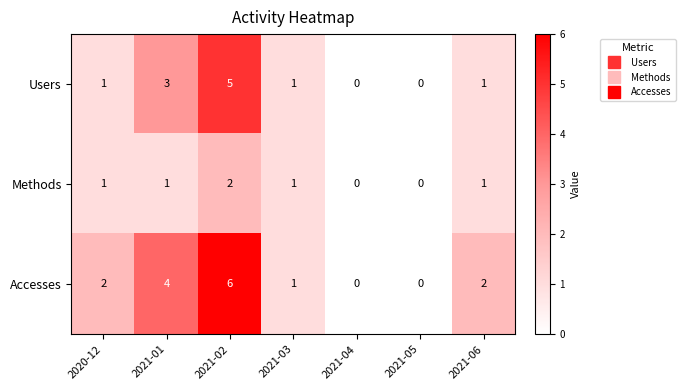

Read the Accesses value at 2021-02.

6